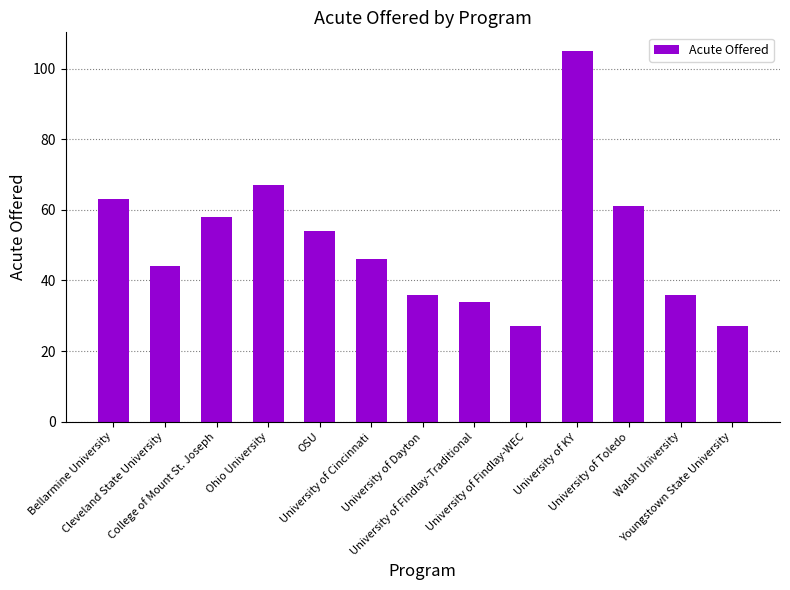

What is the sum of the values at University of Cincinnati and Bellarmine University?

109